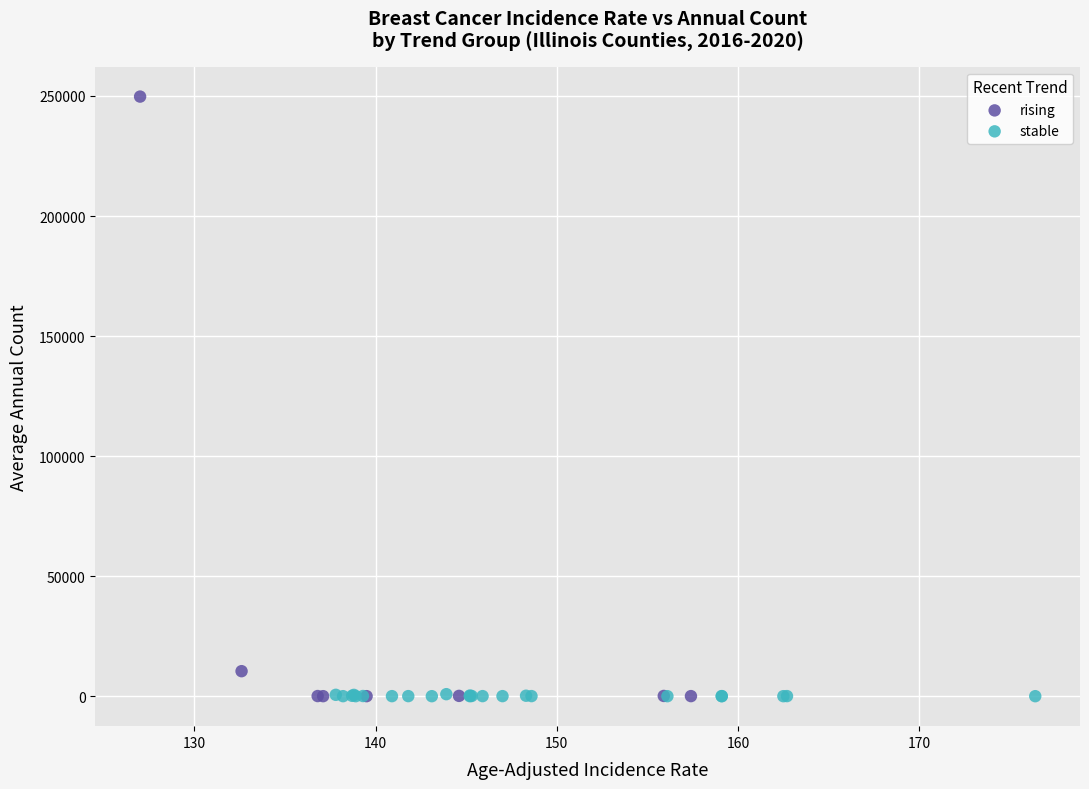

Which series has the largest Y range (max minus min)?

rising